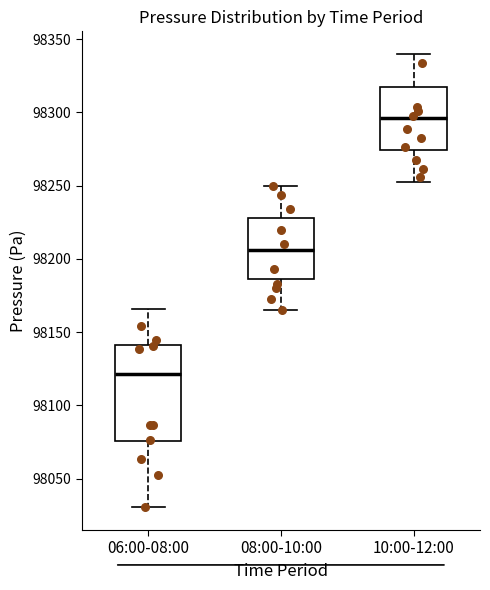

Where is the upper edge of the box for 08:00-10:00 on the y-axis? The values are not printed on the chart, so give them approximately, as read against the axis.

98230